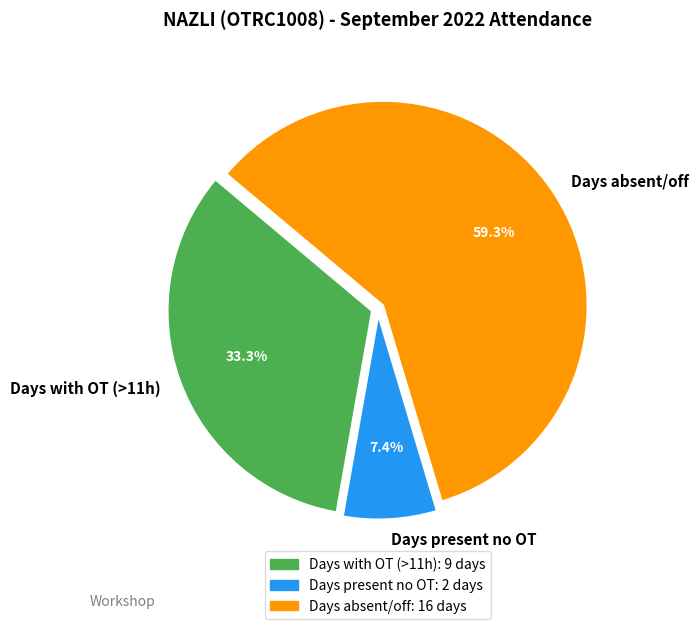

What is the ratio of the value at Days absent/off to the value at Days with OT (>11h)?

1.8